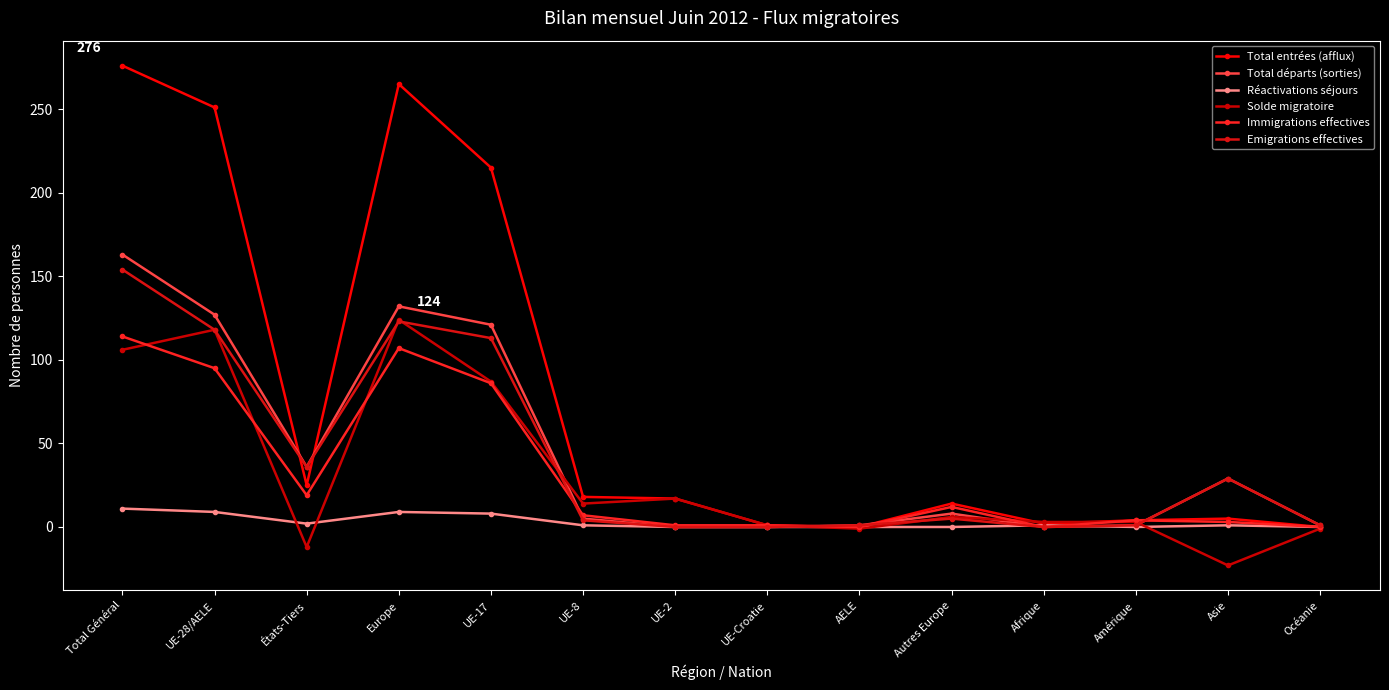

How many interior local valleys does the Total départs (sorties) series have?

2